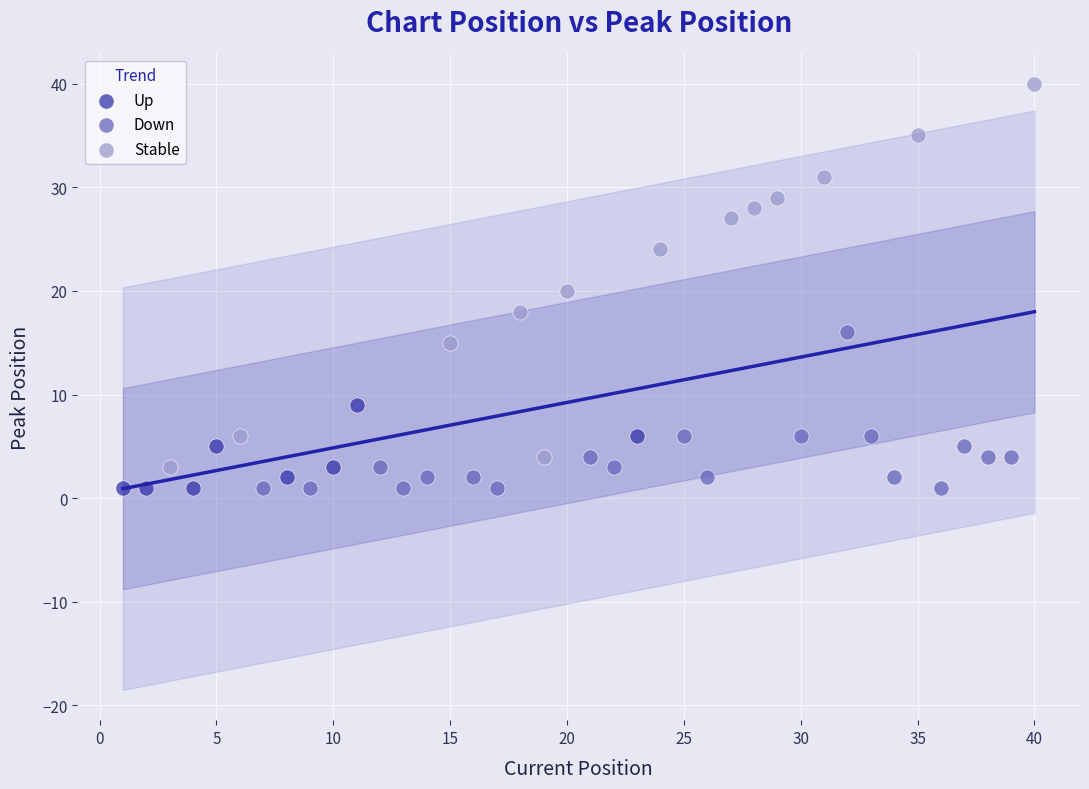

Which series reaches the maximum Y coordinate?

Stable